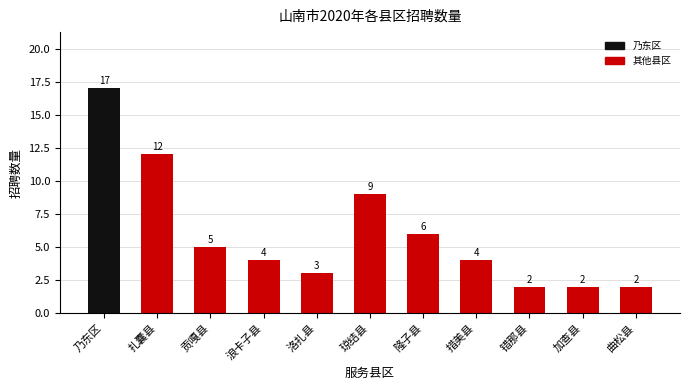

The value at 曲松县 is 2. True or false?

True